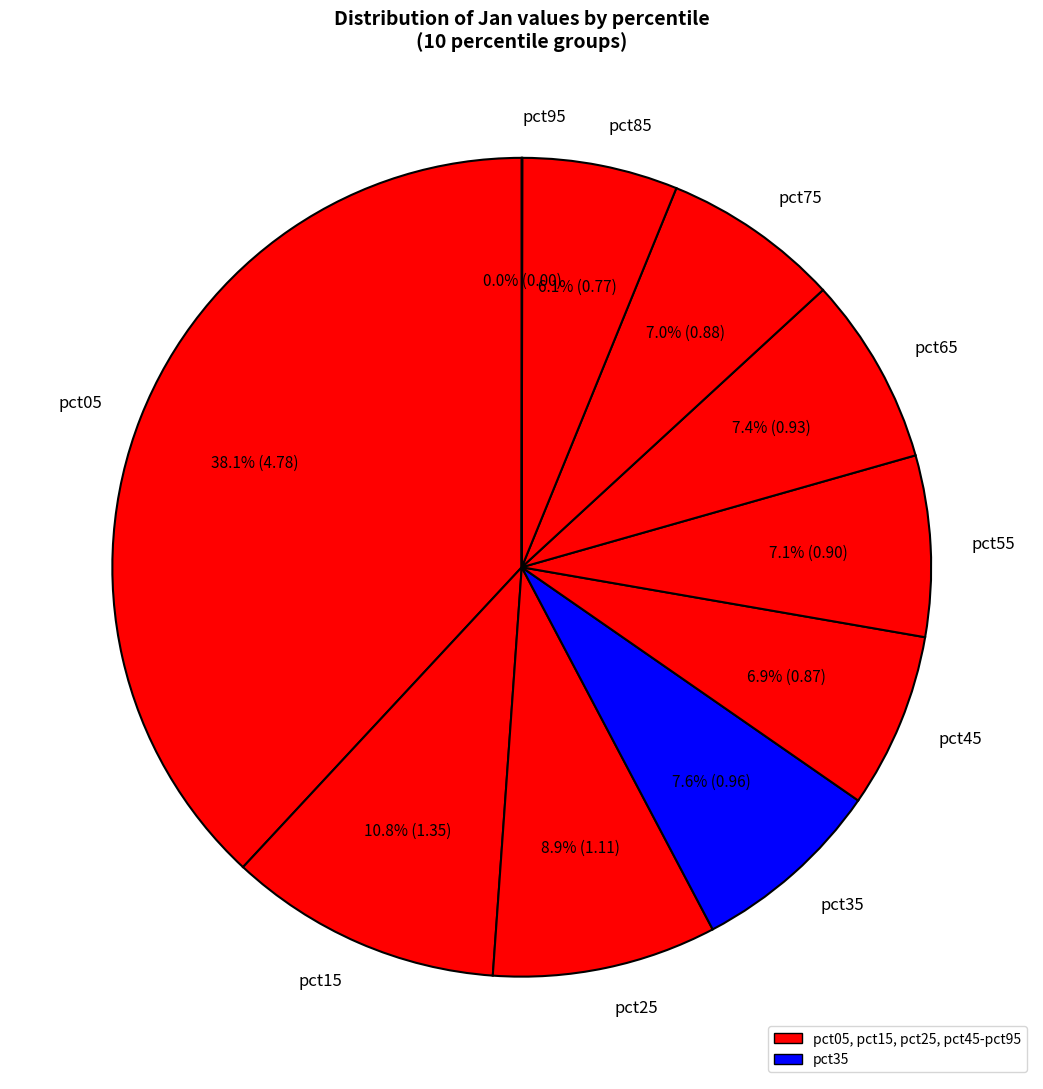

Which category has the biggest portion of the pie?

pct05